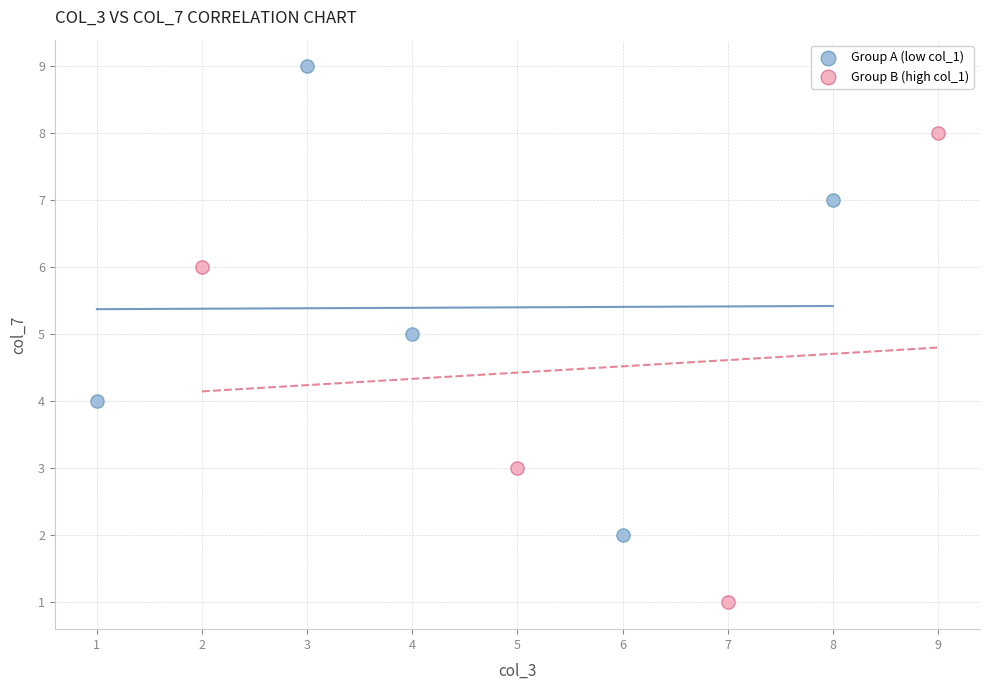

What are all the series names shown in the legend?

Group A (low col_1), Group B (high col_1)